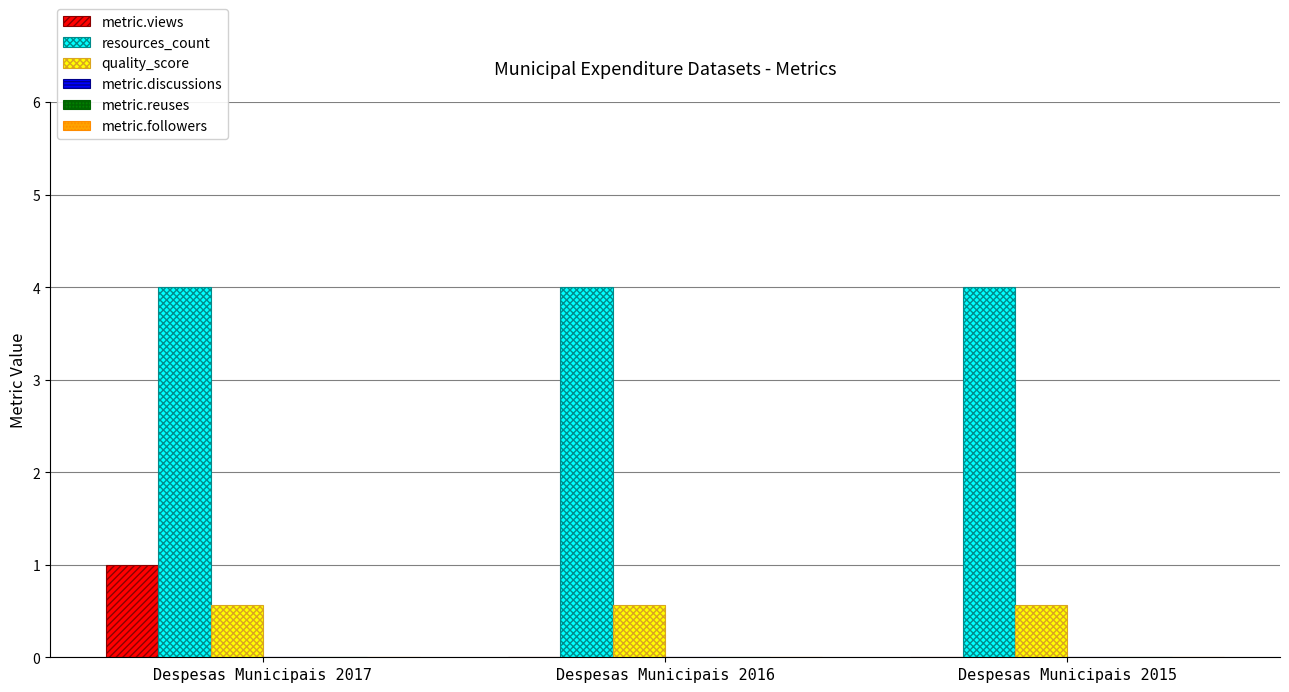

What is the highest value of the metric.views series?

1.0